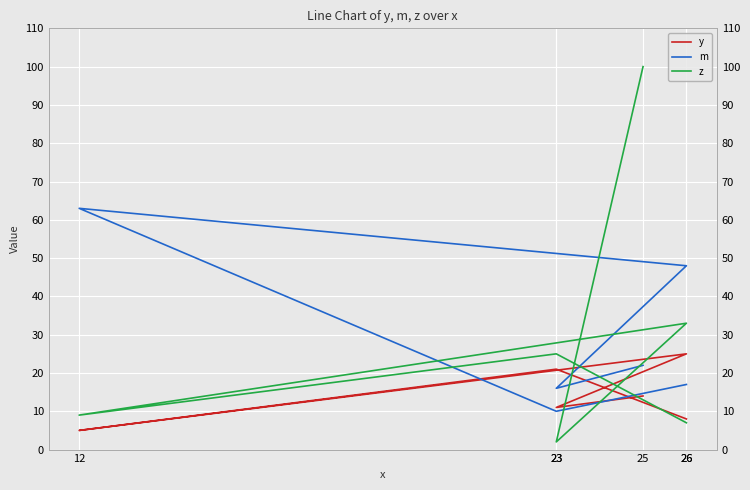

How many series are shown in this chart?

3